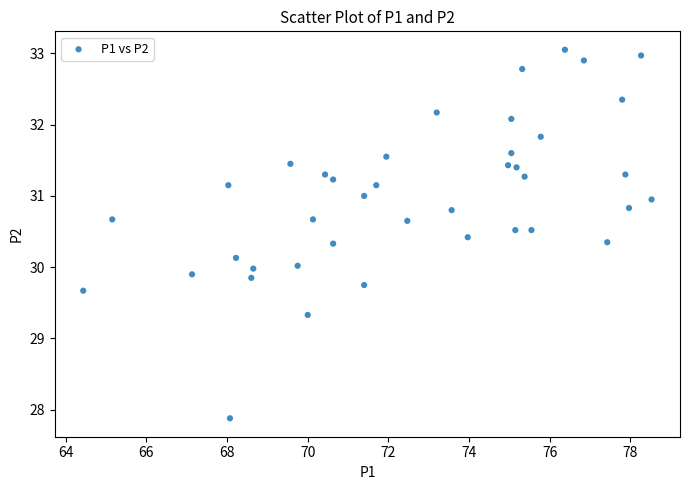

What is the range of X values (max minus min)?

14.1